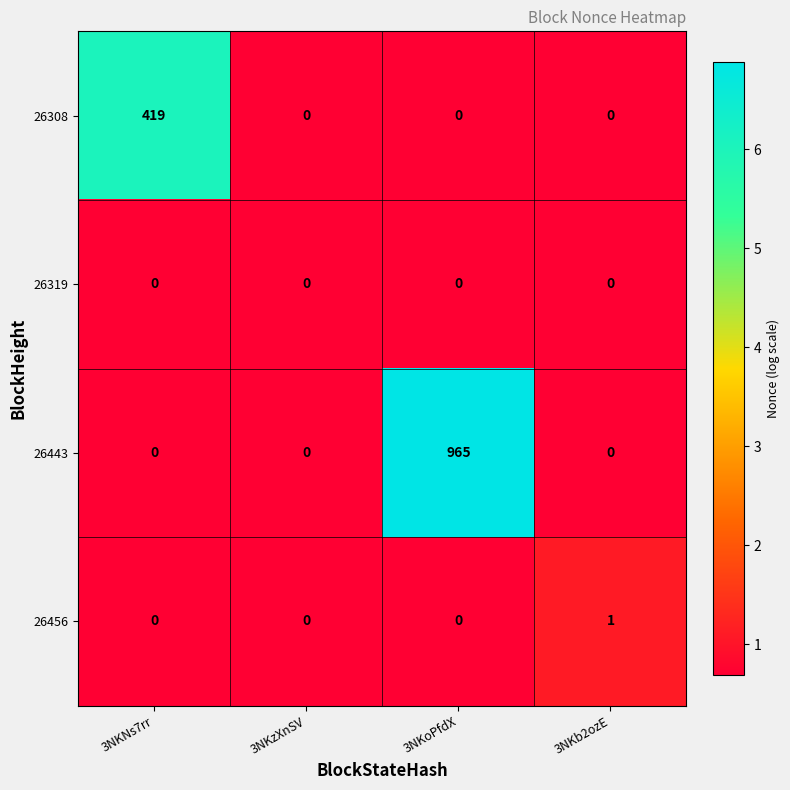

True or false: 26308 has a value of 0 at 3NKzXnSV.

True